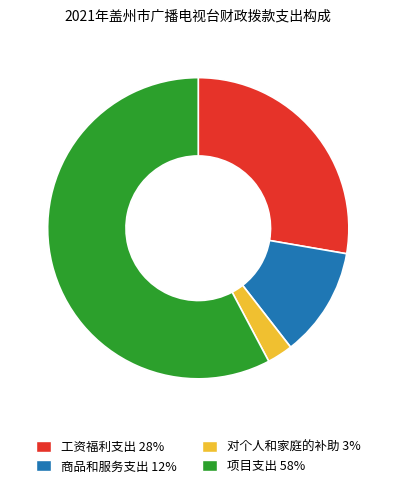

Is it true that 商品和服务支出 is 21% of the pie?

False